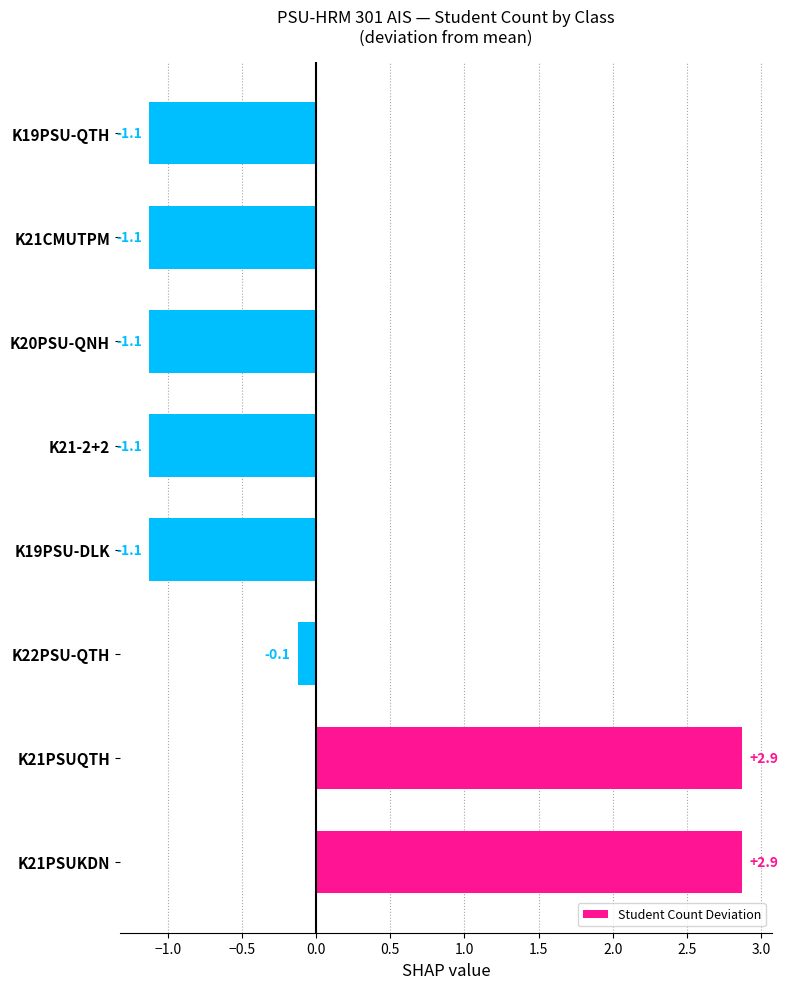

How many values are below zero?

6